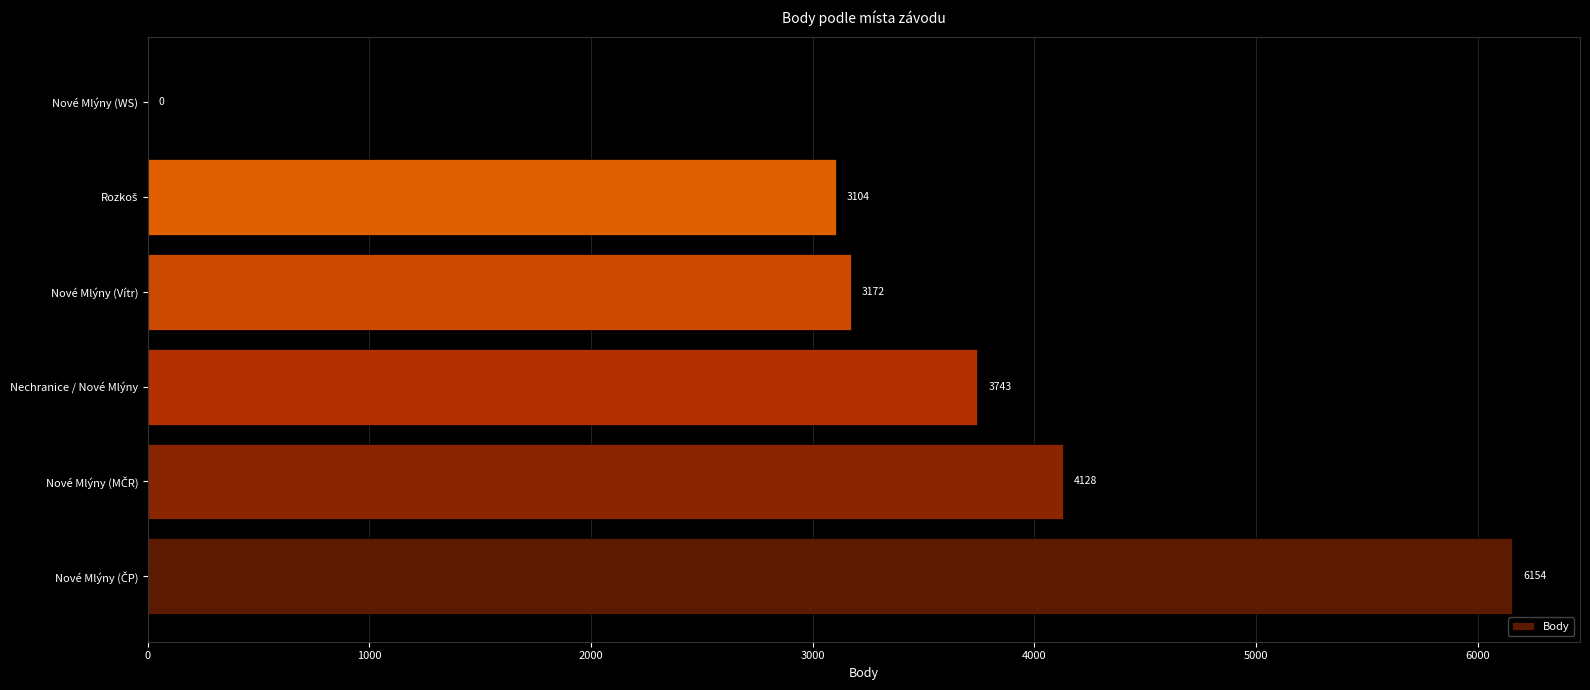

What is the sum of all values?

20301